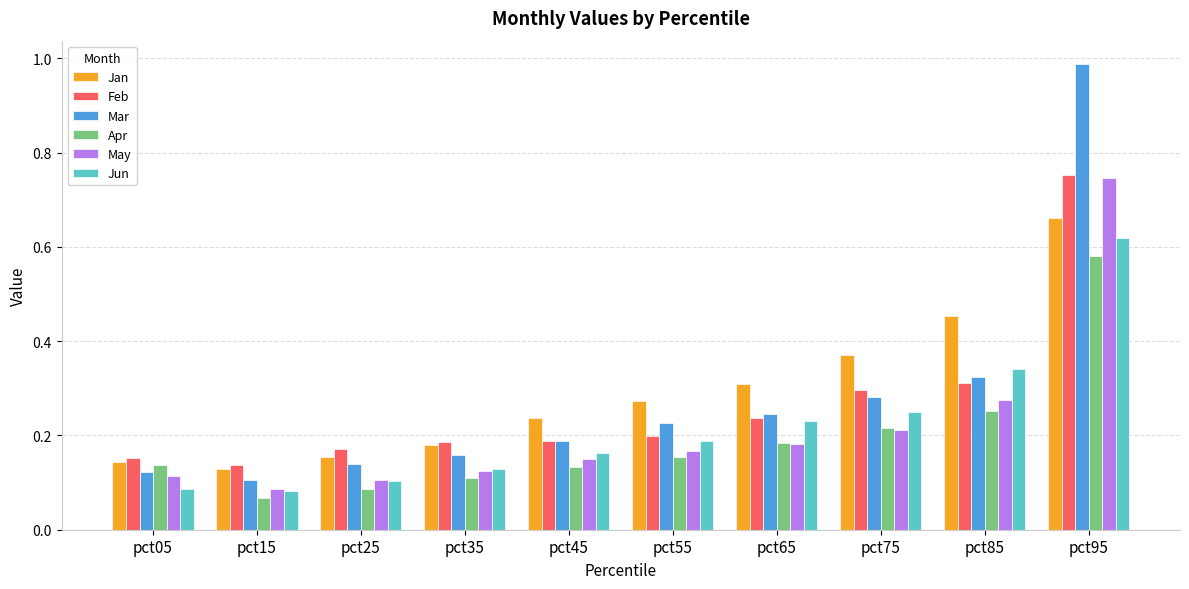

Between pct15 and pct75, which series saw the biggest shift?

Jan